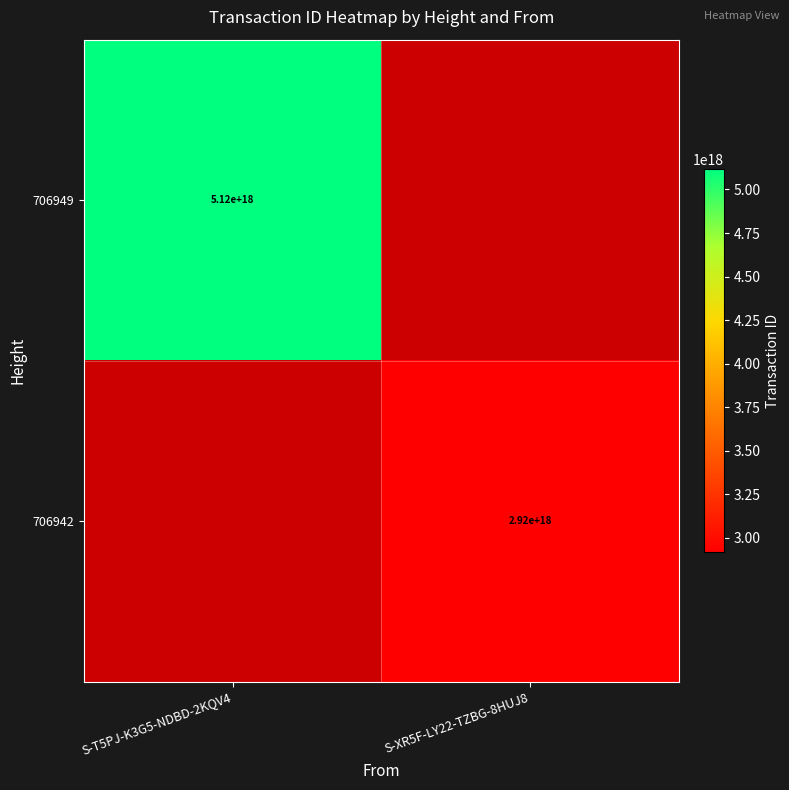

Between S-XR5F-LY22-TZBG-8HUJ8 and S-T5PJ-K3G5-NDBD-2KQV4, which is larger?

S-T5PJ-K3G5-NDBD-2KQV4